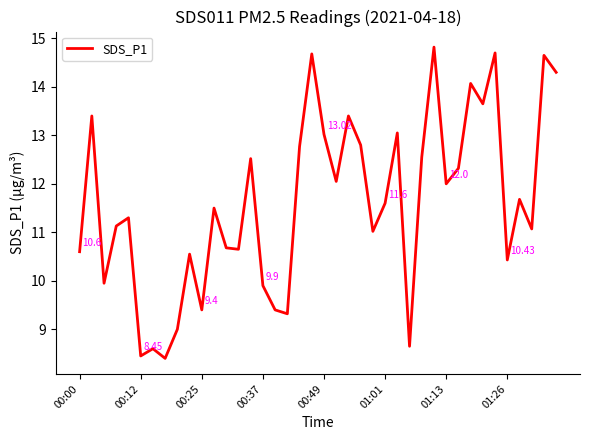

What is the maximum value shown in the chart?

14.8